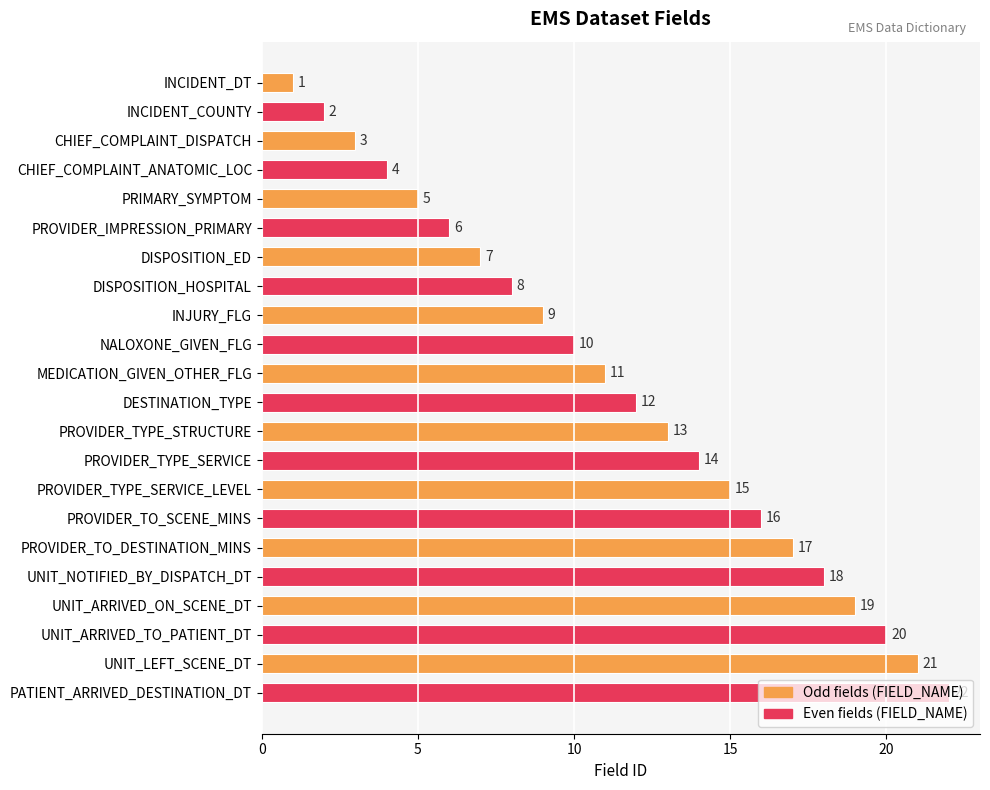

At which label is the value closest to 11?

MEDICATION_GIVEN_OTHER_FLG